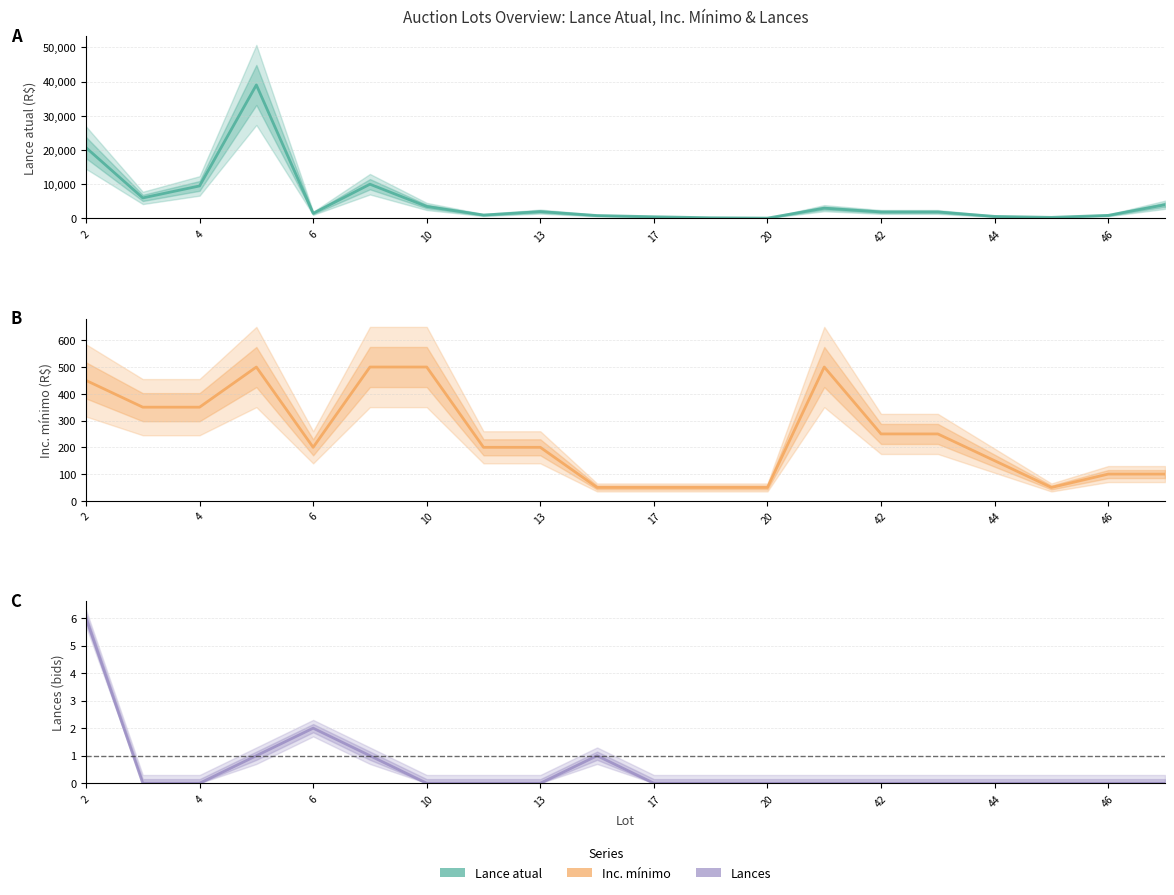

At which label does Inc. mínimo first exceed 200?

2